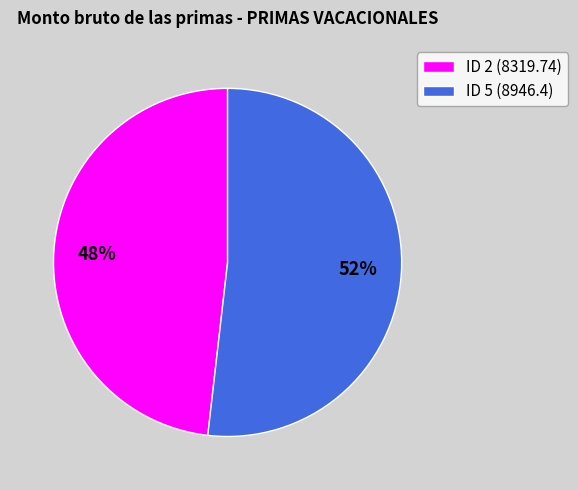

How many segments does this pie chart have?

2